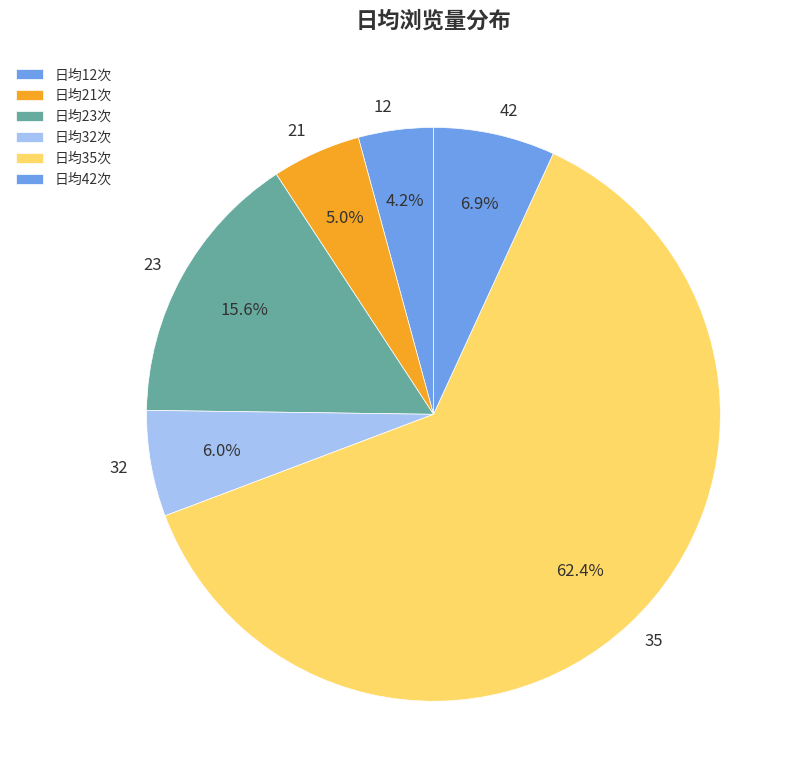

Which slice is the smallest?

12